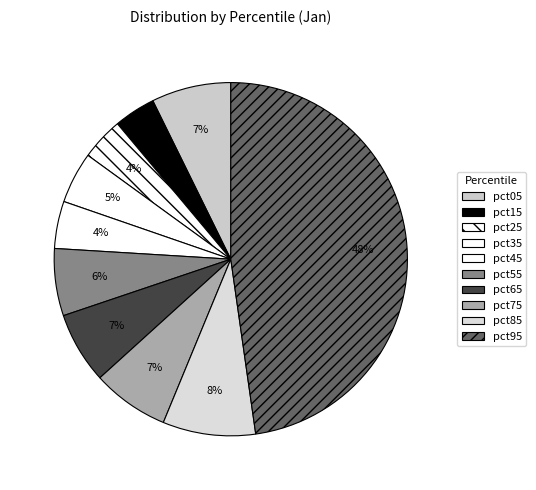

How much of the chart is everything except pct85?

91.5%